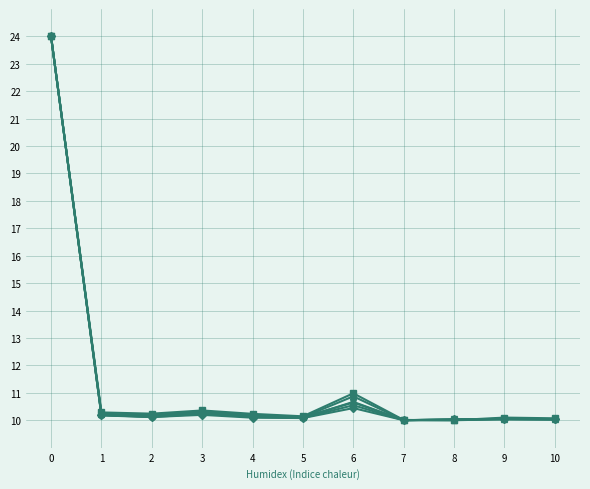

What is the greatest value displayed?

24.0